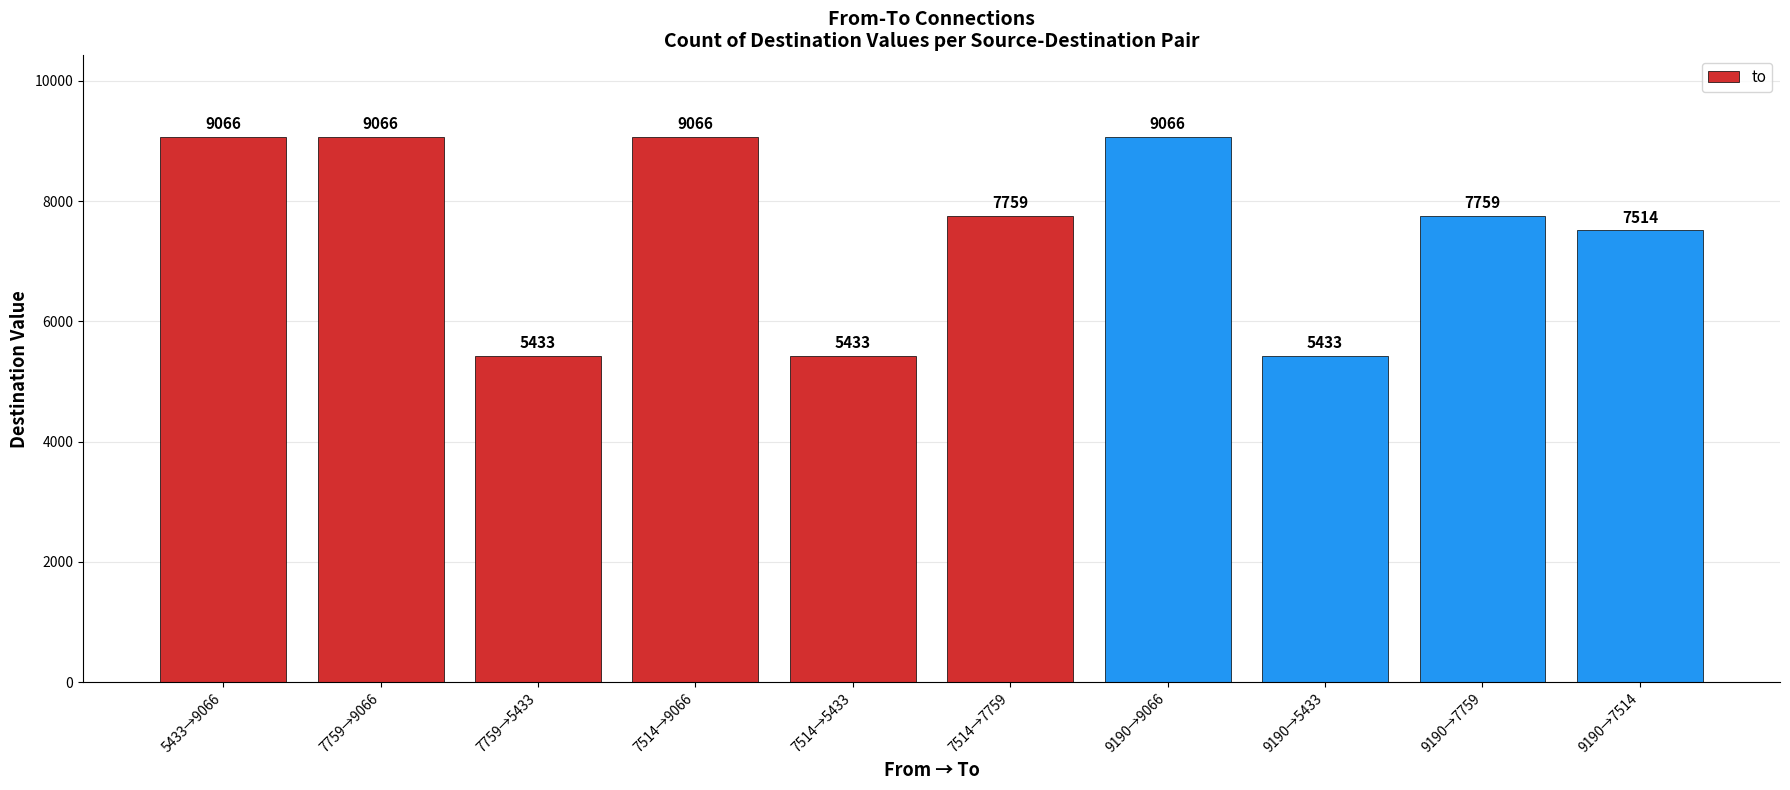

What is the difference between the values at 5433→9066 and 7514→7759?

1307